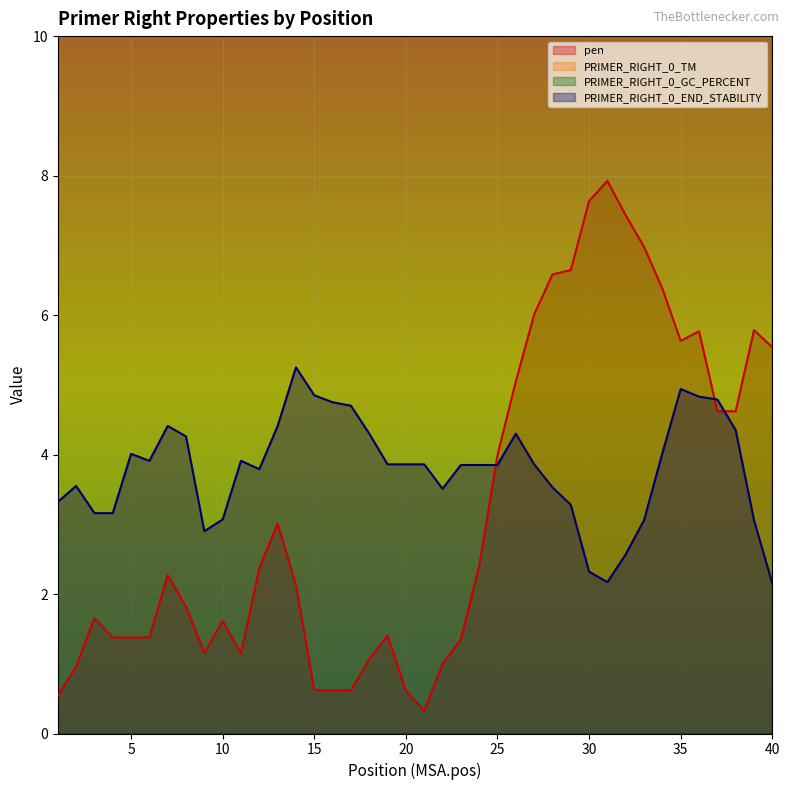

The PRIMER_RIGHT_0_END_STABILITY series shows 3.1 at 10. True or false?

True